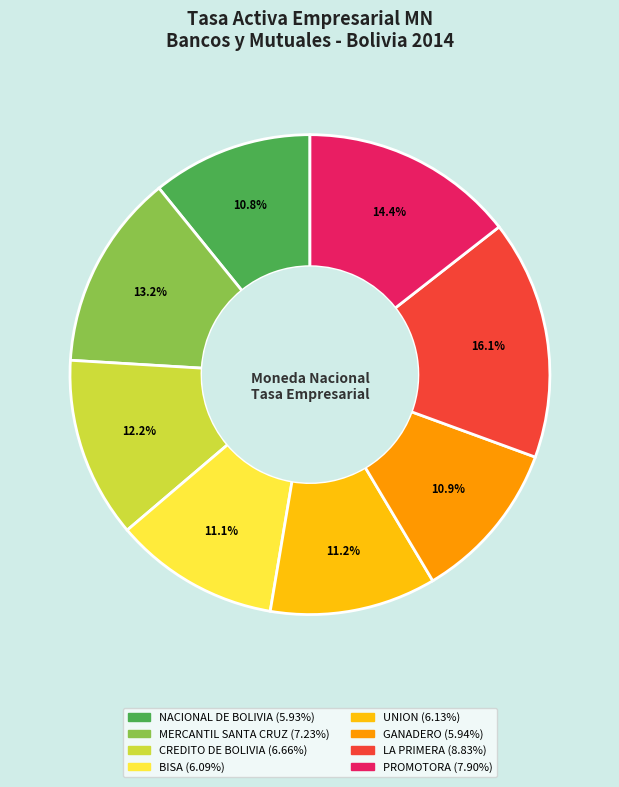

Between MERCANTIL SANTA CRUZ and CREDITO DE BOLIVIA, which is larger?

MERCANTIL SANTA CRUZ